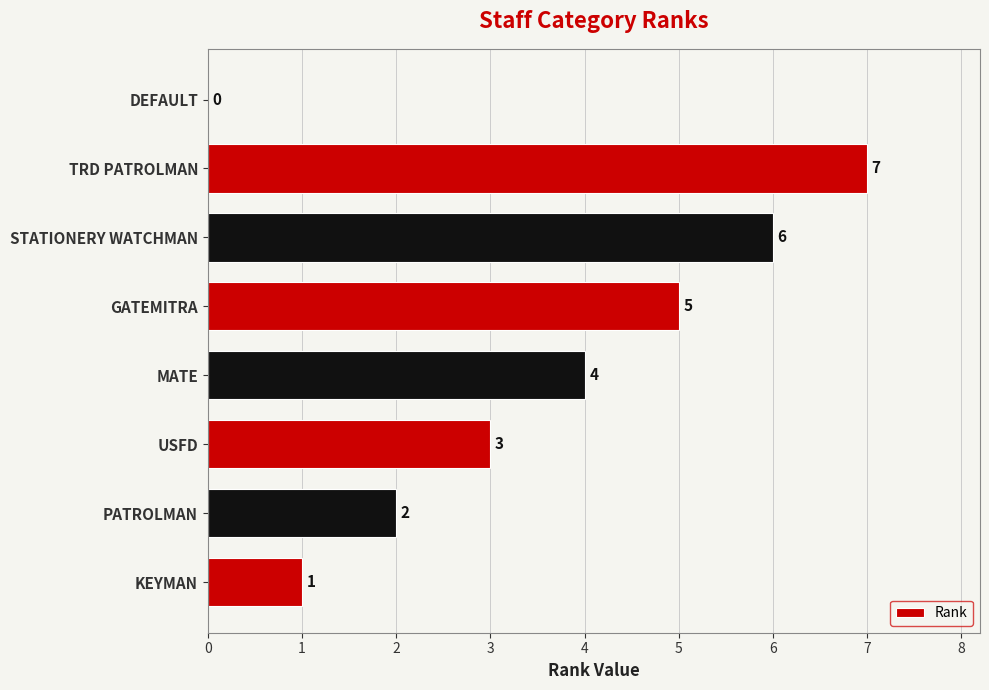

What is the sum of all values?

28